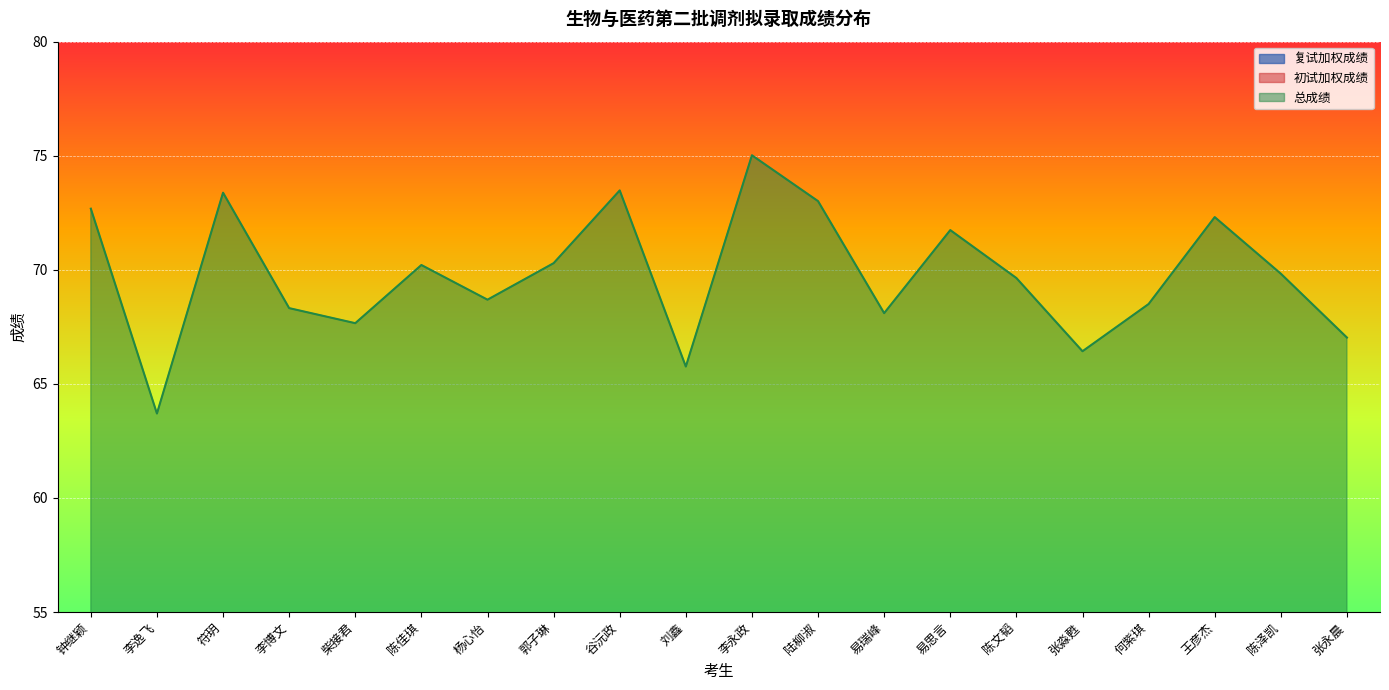

True or false: 总成绩 and 初试加权成绩 cross at least once.

False